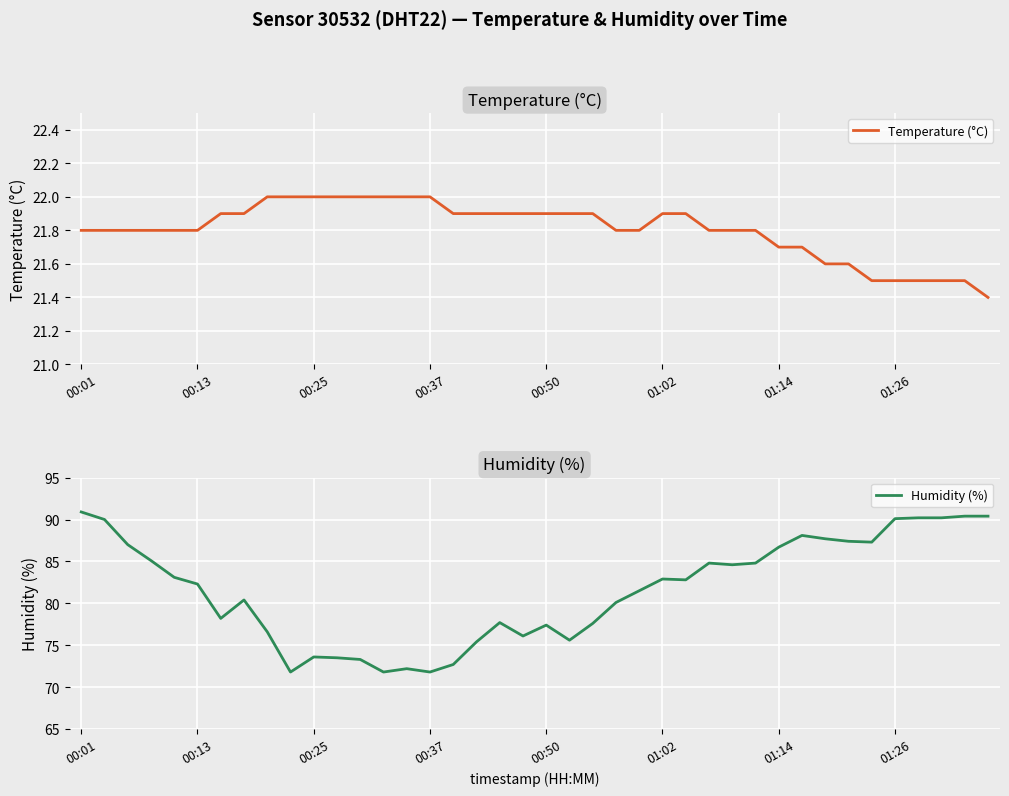

True or false: Temperature (°C) and Humidity (%) intersect in this chart.

False